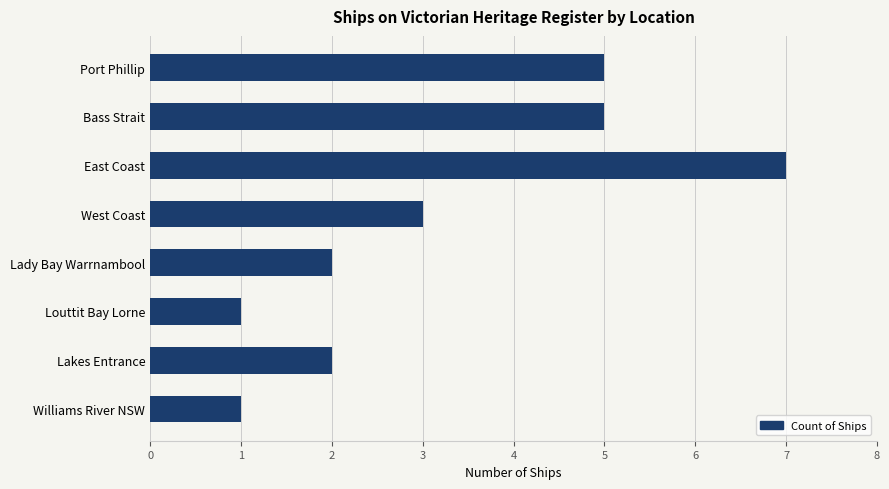

How many series are shown in this chart?

1